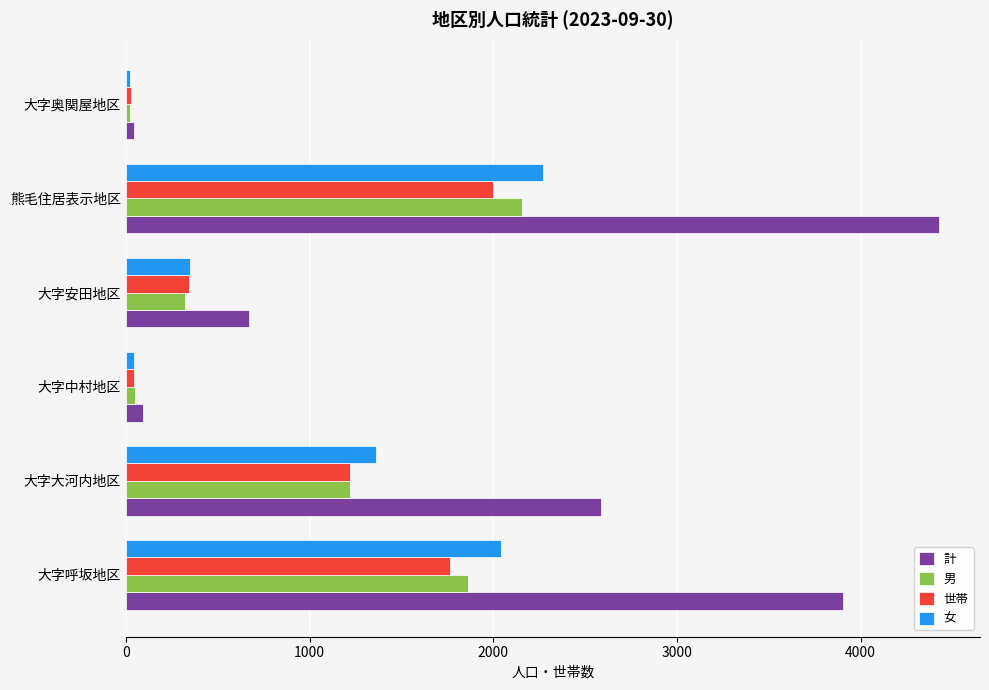

How many data points does each series have?

6